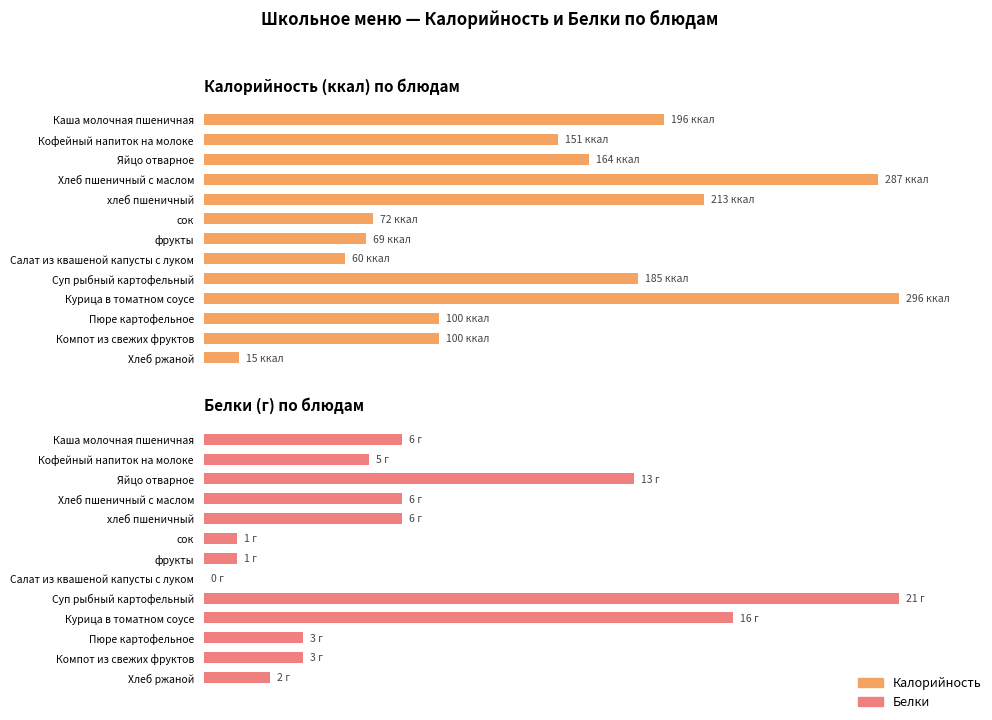

How many bars are there in total?

26